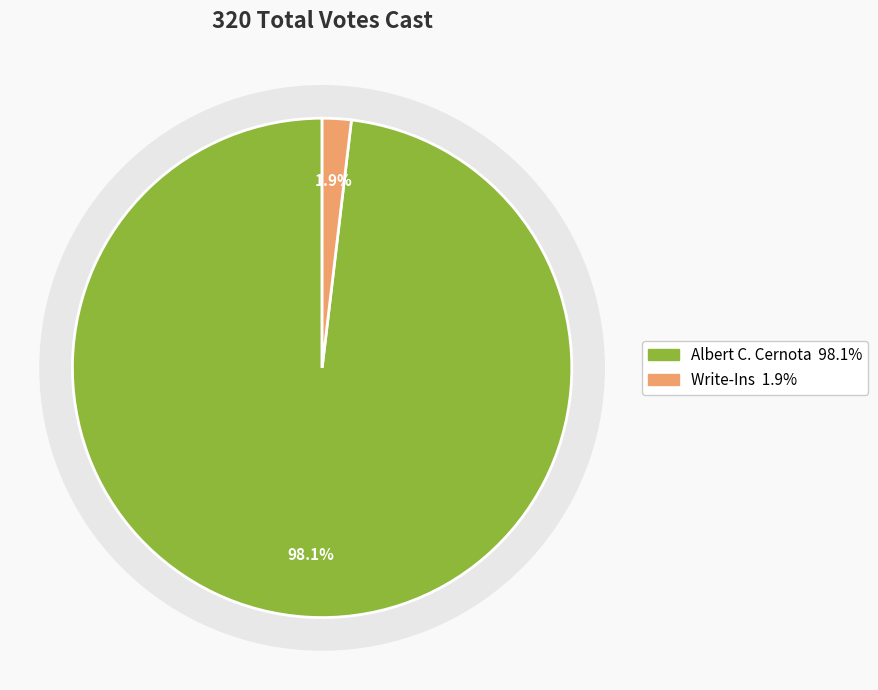

To the nearest percent, what is the combined percentage of Joan H. Schulze and Write-Ins?

2%